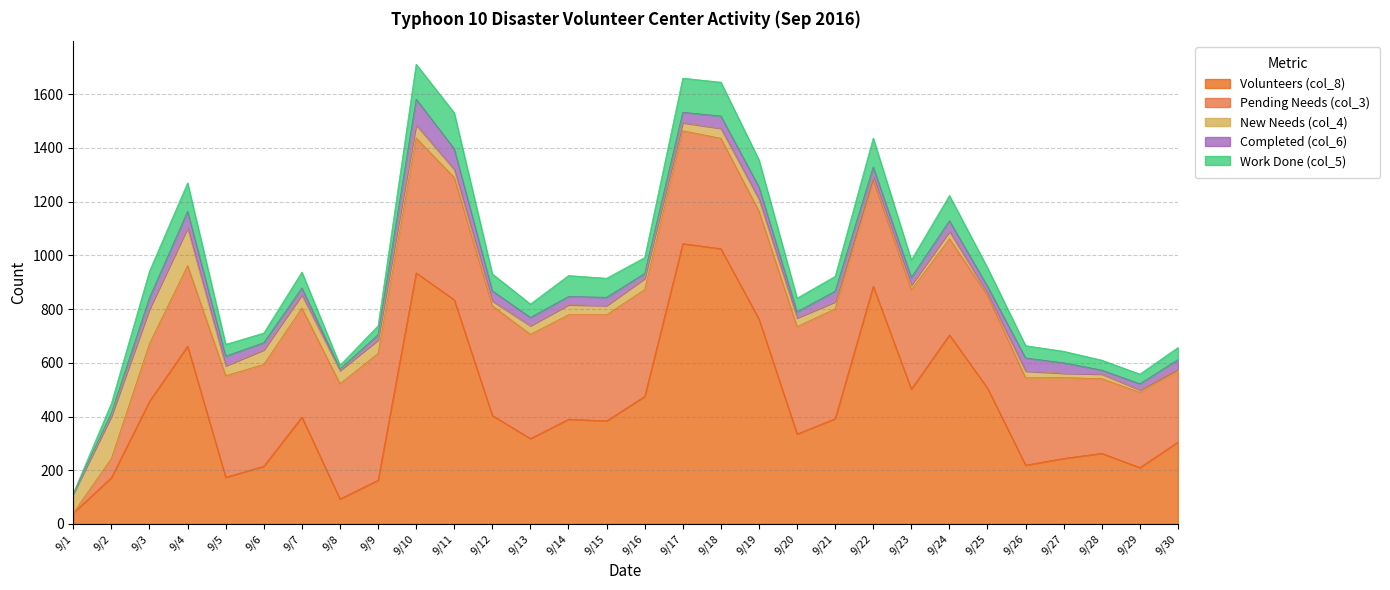

Reading left to right, list all the values displayed in this chart.

Volunteers (col_8): 9/1=41	9/2=173	9/3=457	9/4=662	9/5=174	9/6=215	9/7=398	9/8=93	9/9=163	9/10=935	9/11=835	9/12=404	9/13=318	9/14=390	9/15=384	9/16=475	9/17=1044	9/18=1025	9/19=763	9/20=335	9/21=392	9/22=885	9/23=502	9/24=704	9/25=506	9/26=219	9/27=244	9/28=263	9/29=210	9/30=305
Pending Needs (col_3): 9/1=0	9/2=71	9/3=215	9/4=300	9/5=378	9/6=379	9/7=406	9/8=429	9/9=472	9/10=502	9/11=455	9/12=408	9/13=388	9/14=389	9/15=395	9/16=398	9/17=420	9/18=411	9/19=402	9/20=400	9/21=409	9/22=395	9/23=370	9/24=358	9/25=345	9/26=325	9/27=301	9/28=278	9/29=280	9/30=266
New Needs (col_4): 9/1=71	9/2=157	9/3=128	9/4=140	9/5=37	9/6=54	9/7=49	9/8=49	9/9=50	9/10=49	9/11=30	9/12=18	9/13=32	9/14=37	9/15=34	9/16=41	9/17=30	9/18=37	9/19=44	9/20=32	9/21=26	9/22=12	9/23=17	9/24=27	9/25=7	9/26=25	9/27=16	9/28=17	9/29=9	9/30=6
Completed (col_6): 9/1=0	9/2=13	9/3=43	9/4=62	9/5=36	9/6=27	9/7=26	9/8=6	9/9=20	9/10=96	9/11=77	9/12=38	9/13=31	9/14=31	9/15=31	9/16=19	9/17=39	9/18=46	9/19=46	9/20=23	9/21=40	9/22=37	9/23=29	9/24=40	9/25=27	9/26=49	9/27=39	9/28=15	9/29=23	9/30=35
Work Done (col_5): 9/1=2	9/2=36	9/3=99	9/4=106	9/5=44	9/6=36	9/7=59	9/8=14	9/9=33	9/10=130	9/11=134	9/12=63	9/13=50	9/14=78	9/15=71	9/16=59	9/17=127	9/18=126	9/19=101	9/20=51	9/21=55	9/22=108	9/23=65	9/24=94	9/25=69	9/26=46	9/27=43	9/28=37	9/29=36	9/30=45